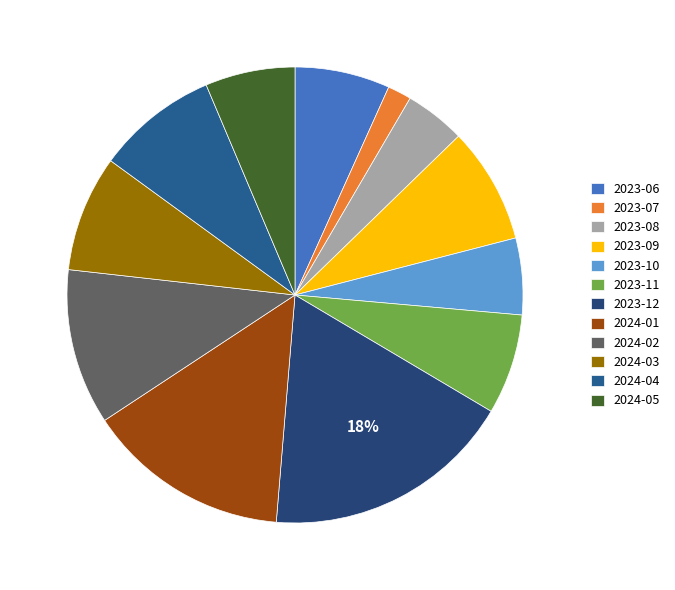

What percentage is the 2024-02 slice, to the nearest percent?

11%